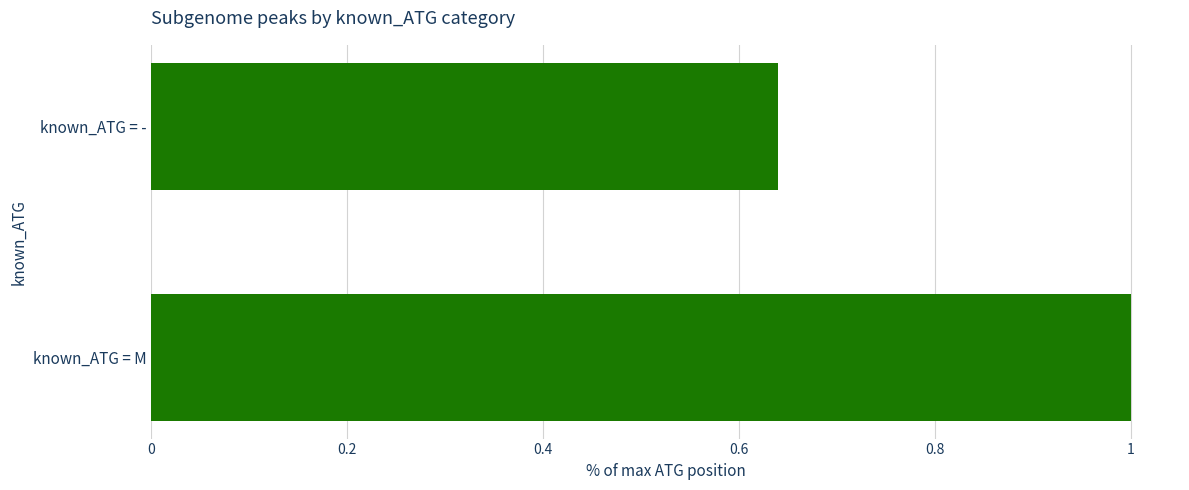

The value at known_ATG = M is 0.6. True or false?

False